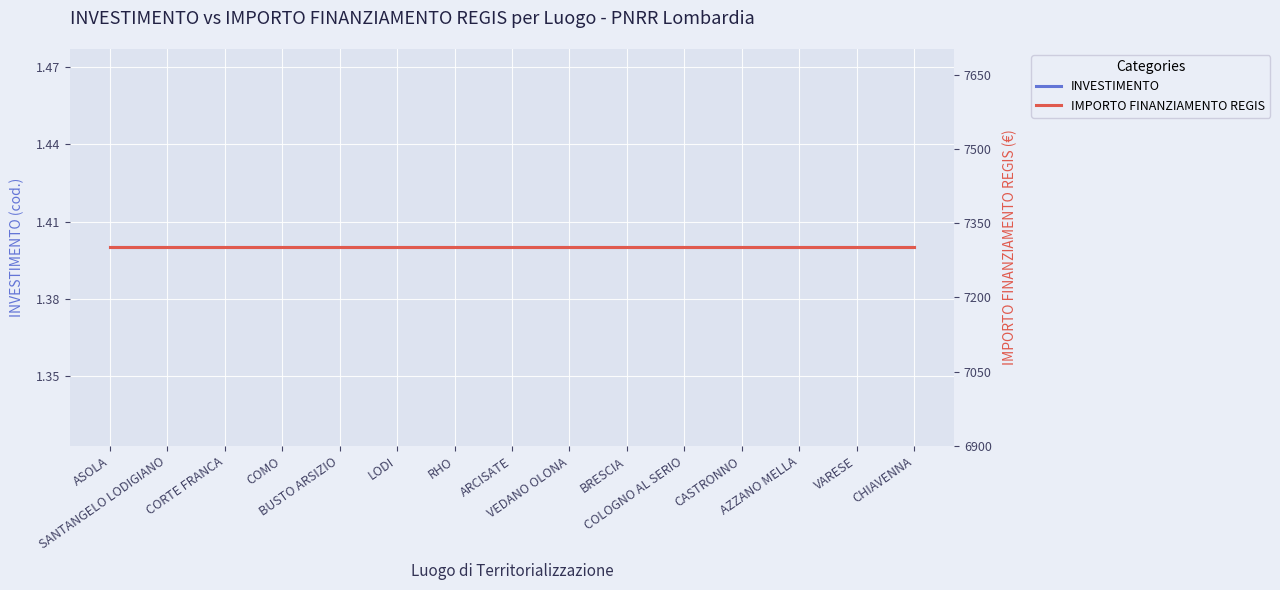

What value does the IMPORTO FINANZIAMENTO REGIS series have at COLOGNO AL SERIO?

7301.0